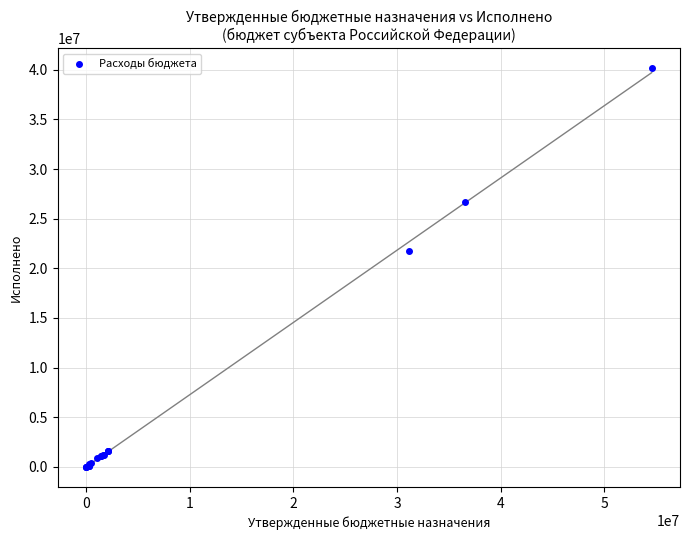

What Y value in the scatter plot is closest to 20081408?

21705799.6